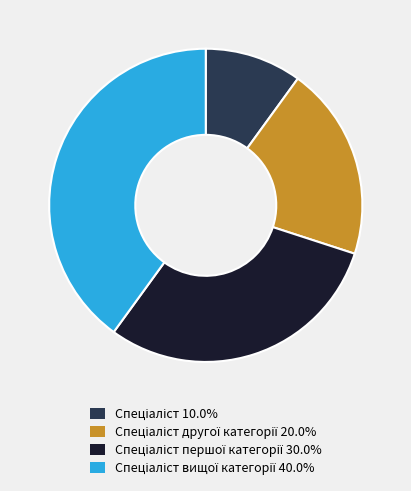

Is there any slice that represents more than half of the pie?

No